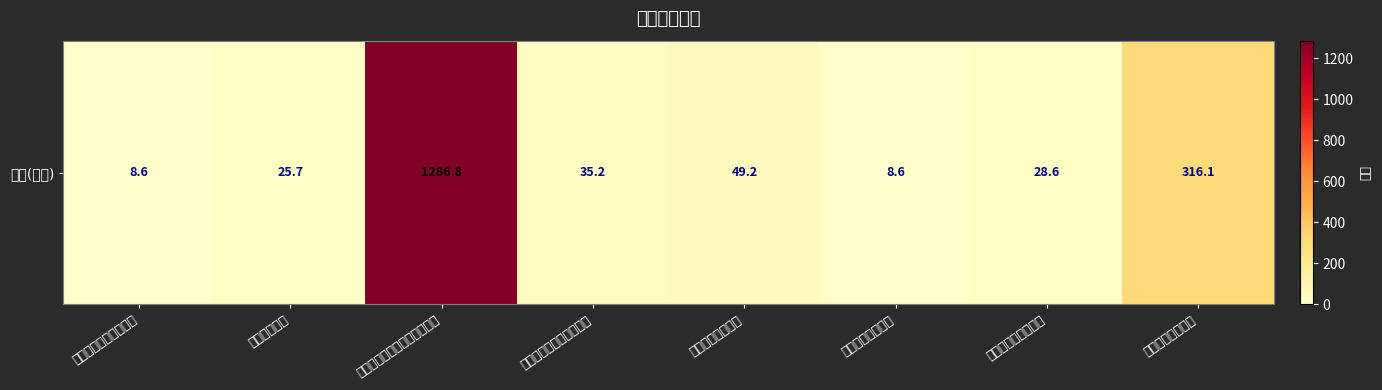

Where is the data nearest to the value 647?

二十三、其他支出